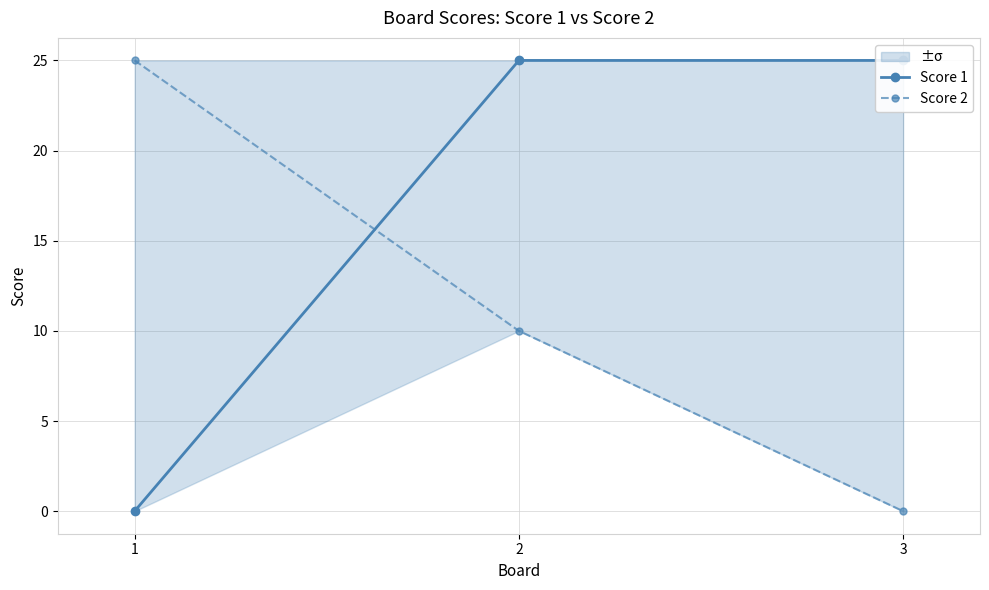

How many Score 2 values are between 0 and 25?

3